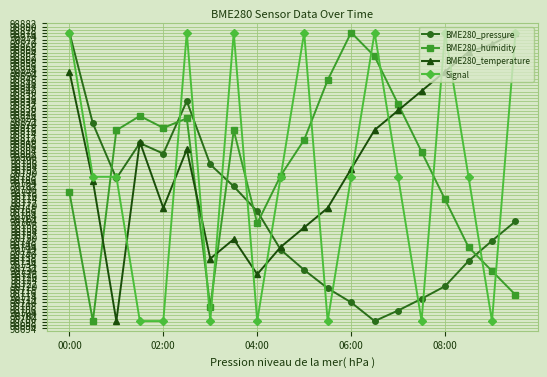

What are all the series names shown in the legend?

BME280_pressure, BME280_humidity, BME280_temperature, Signal